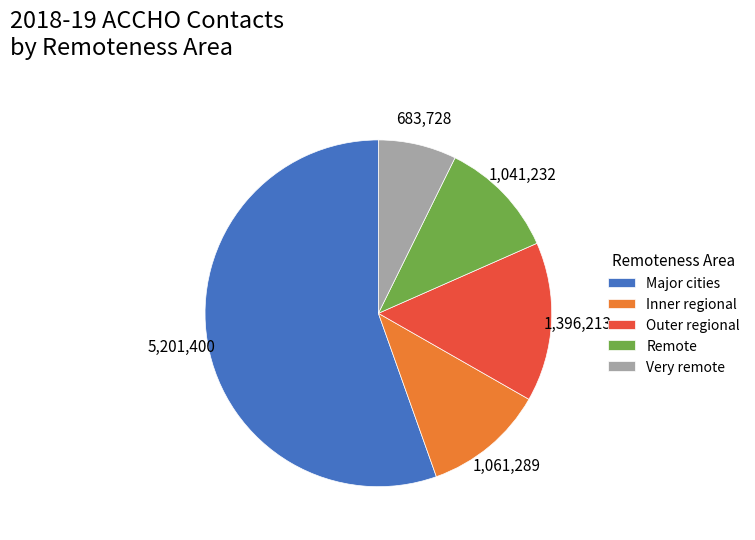

Which category has the smallest portion of the pie?

Very remote